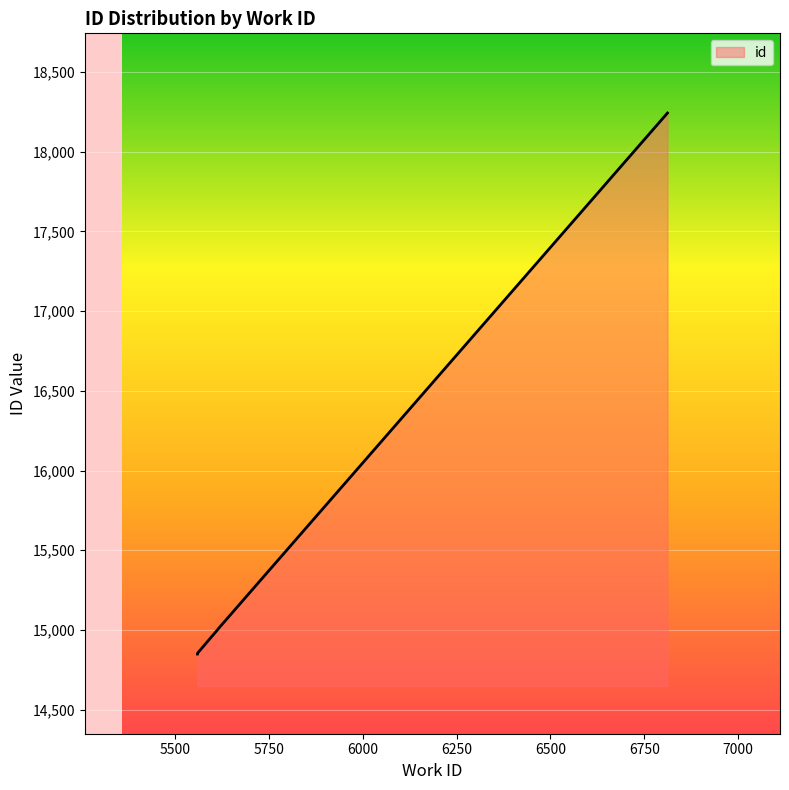

True or false: there are more than 0 points higher than both neighbors.

False